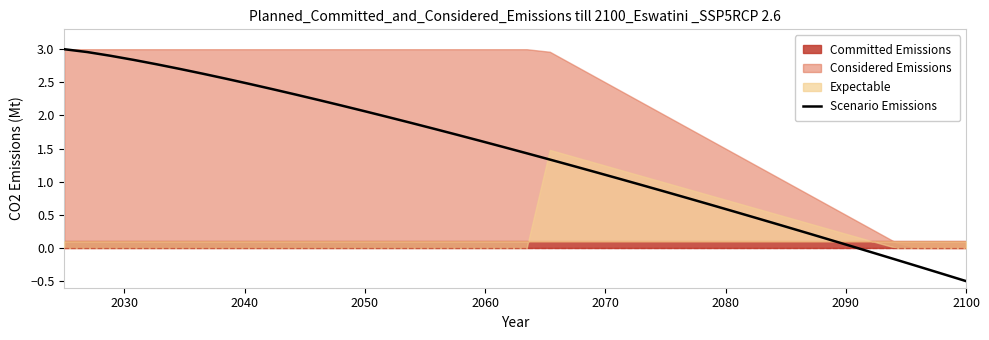

What is the smallest value displayed?

-0.5